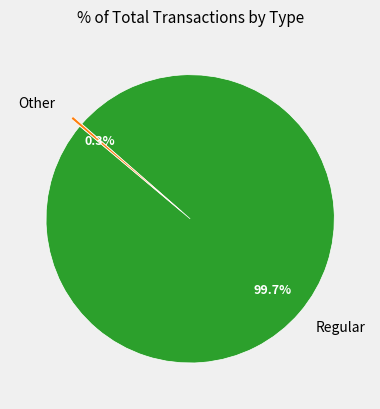

Count the number of slices in the pie.

2